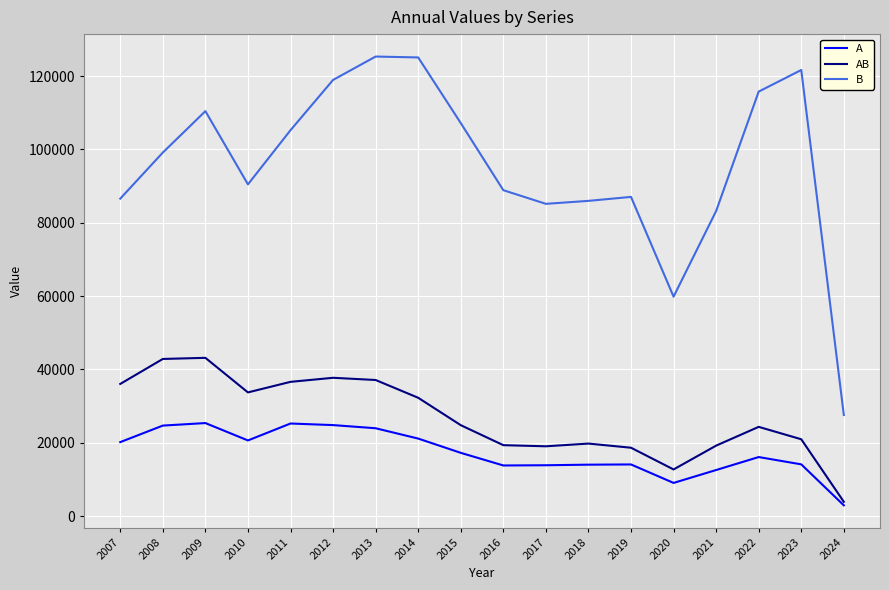

Rank the series at 2023 from highest to lowest value.

B, AB, A